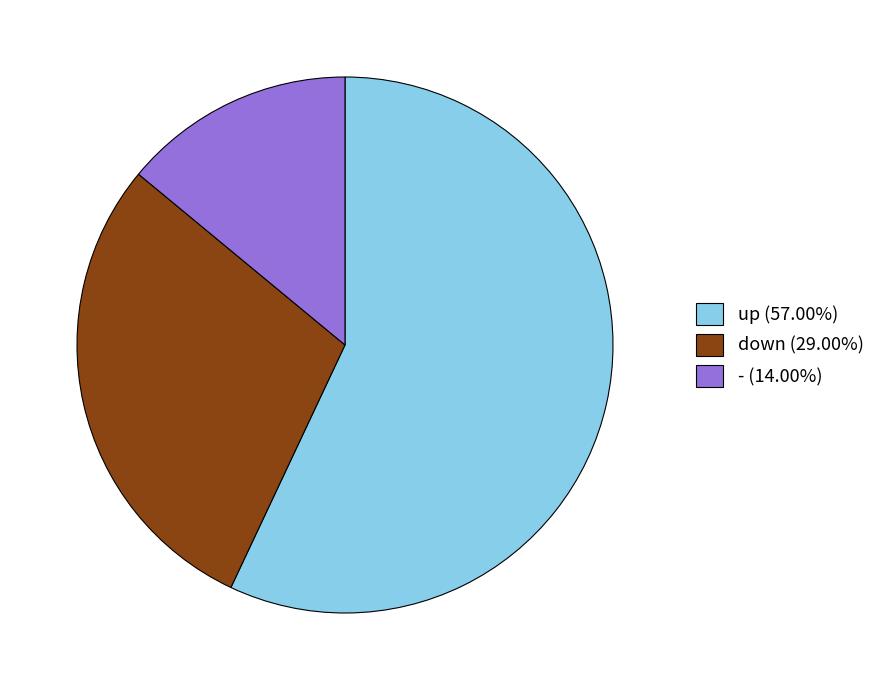

Is the sum of down (29.00%) and up (57.00%) greater than half?

Yes